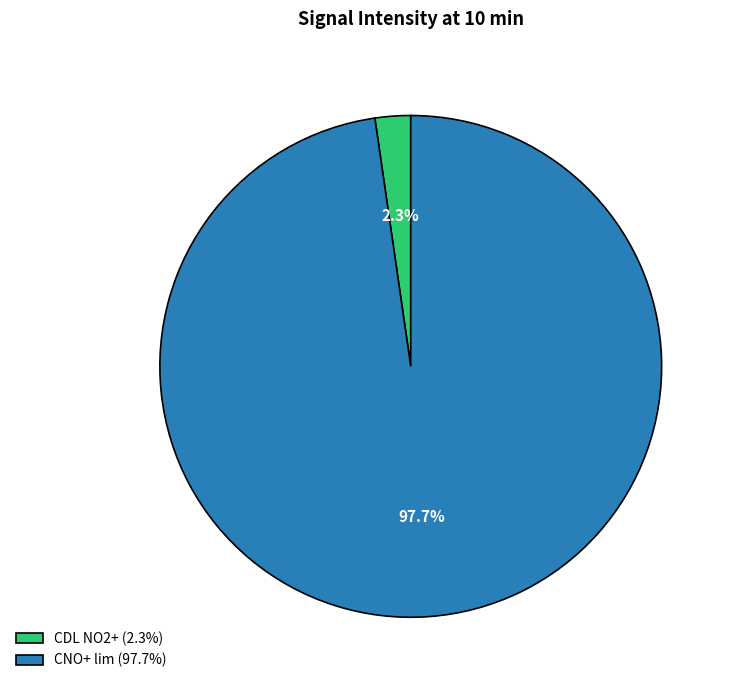

Is it true that CDL NO2+ is 2% of the pie?

True